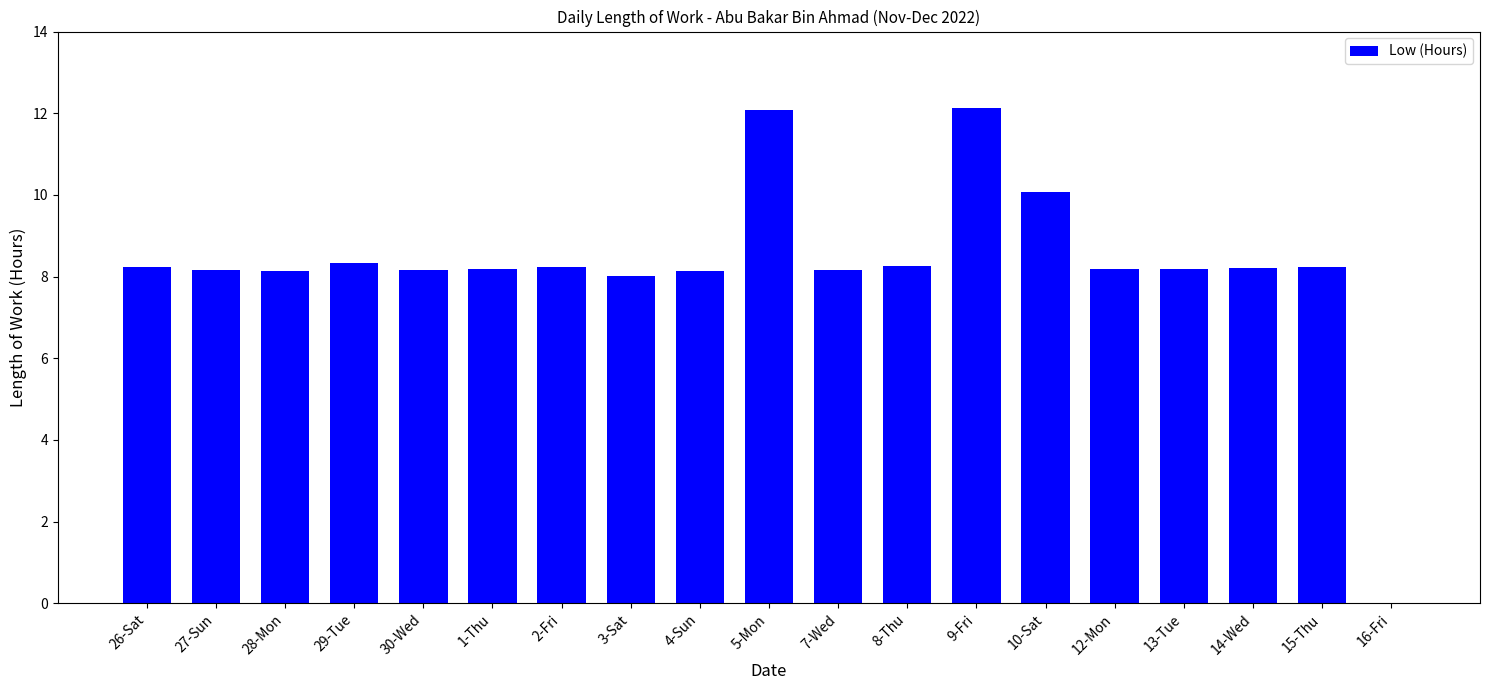

True or false: the data shows 8.3 at 29-Tue.

True